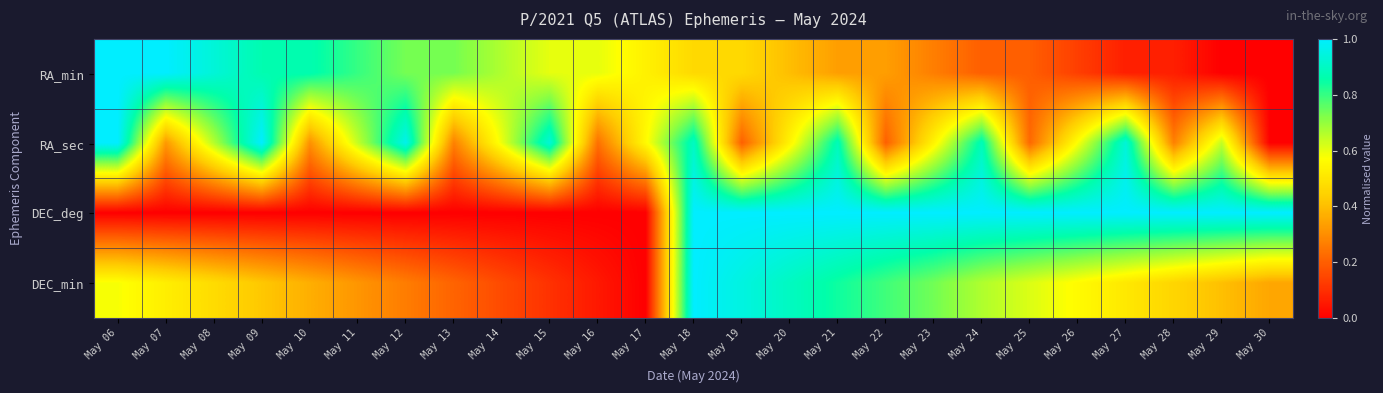

At how many categories does at least one series exceed 0?

25